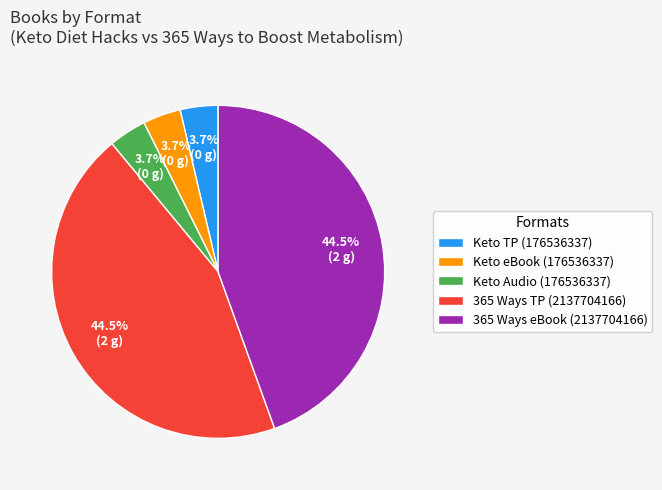

Is the sum of 365 Ways TP (2137704166) and Keto TP (176536337) greater than half?

No